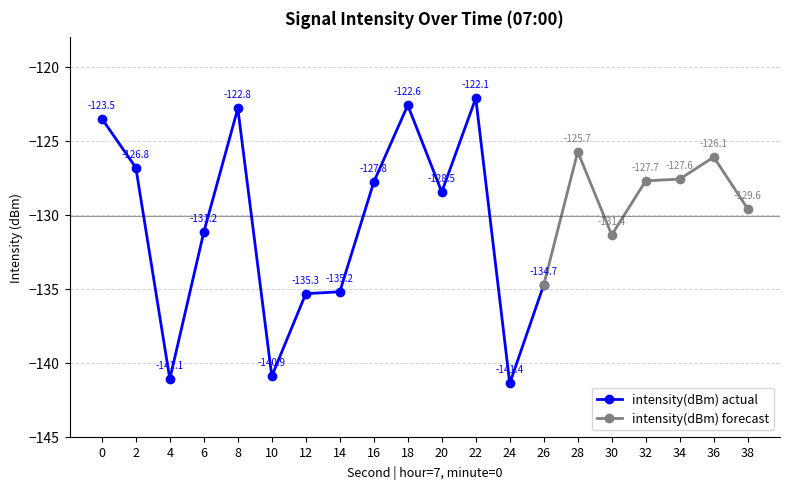

Rank the categories by value from lowest to highest.

24, 4, 10, 12, 14, 26, 30, 6, 38, 20, 16, 32, 34, 2, 36, 28, 0, 8, 18, 22